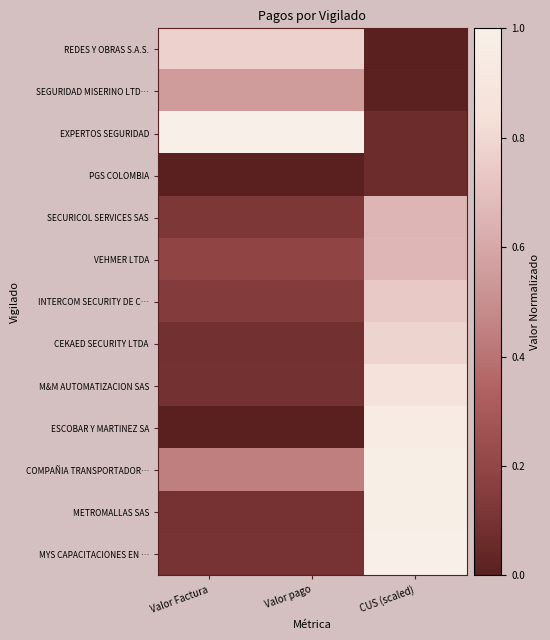

Which series changed the most between Valor Factura and CUS (scaled)?

ESCOBAR Y MARTINEZ SA